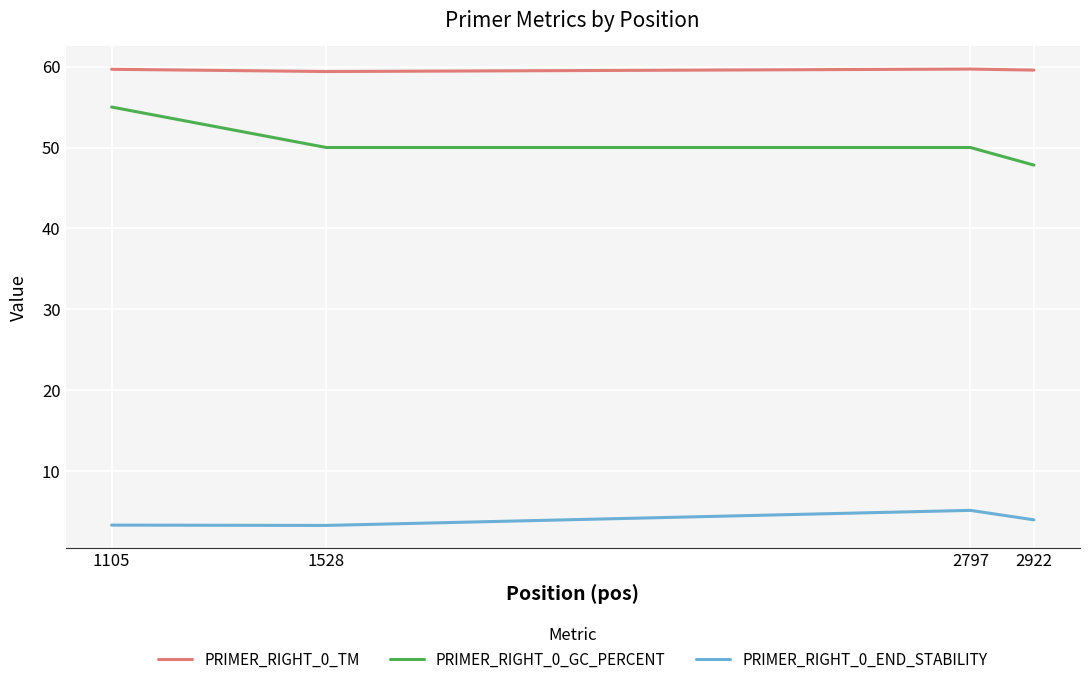

Which series has the largest range (max minus min)?

PRIMER_RIGHT_0_GC_PERCENT